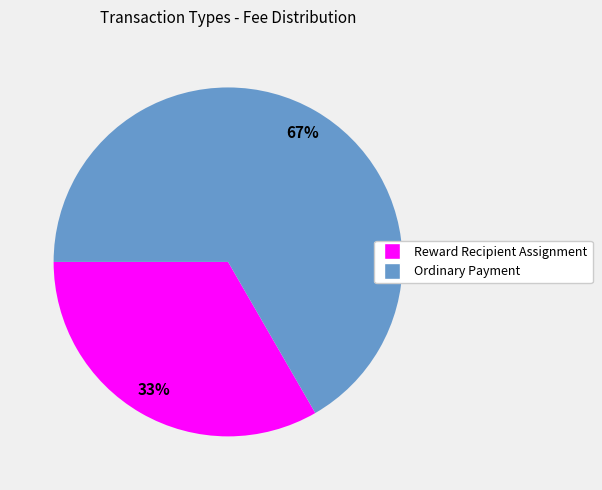

Rank the categories by value from lowest to highest.

Reward Recipient Assignment, Ordinary Payment